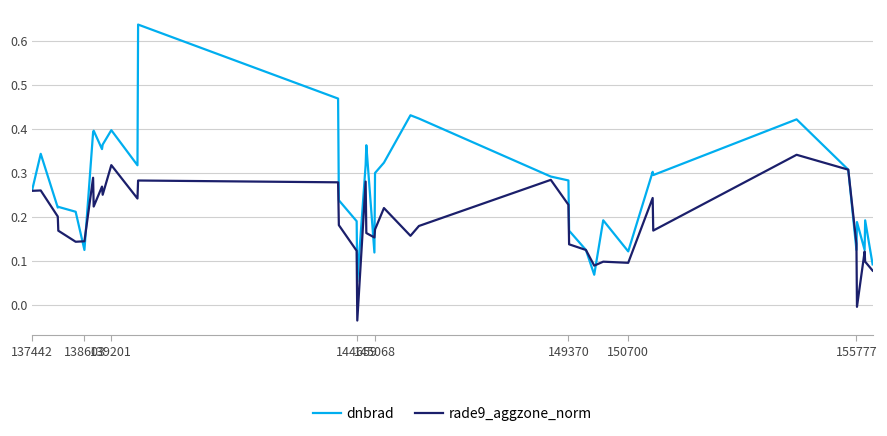

Rank the series by their average value, from highest to lowest.

dnbrad, rade9_aggzone_norm